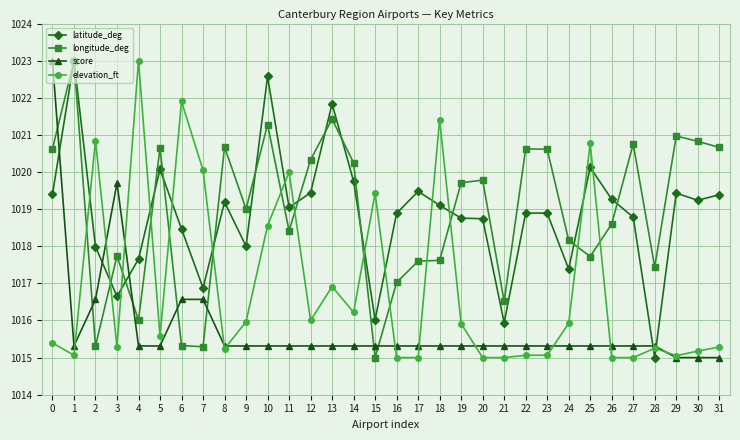

Which category has the lowest value in the latitude_deg series?

28